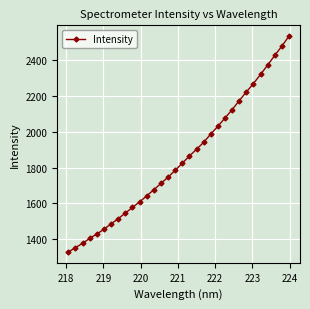

What is the value of the 5th point from the left?

1428.8